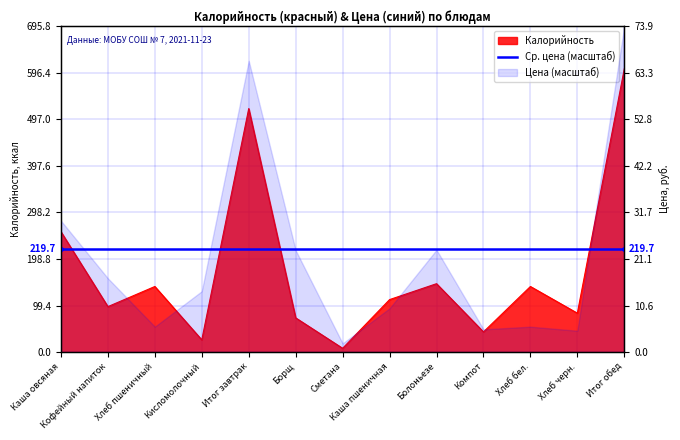

What is the value of the 7th point from the left?

8